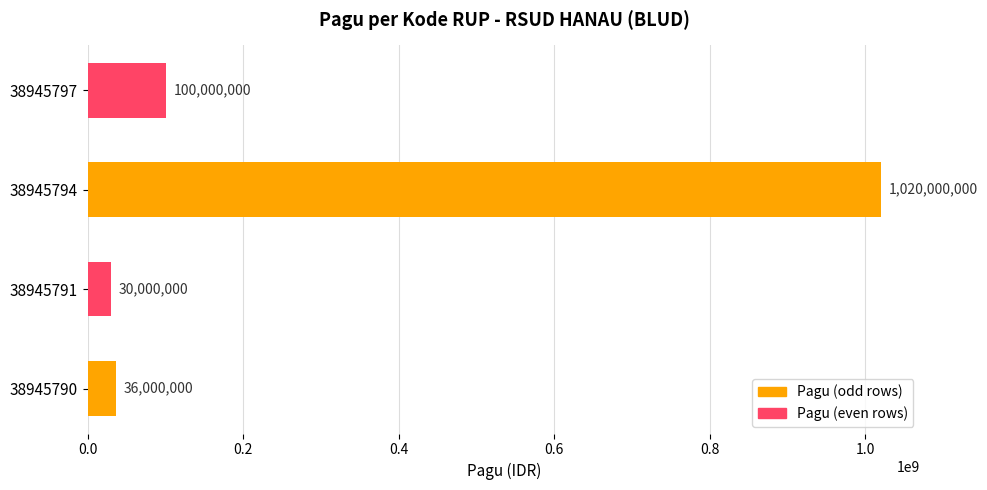

List the labels in order of value, largest first.

38945794, 38945797, 38945790, 38945791